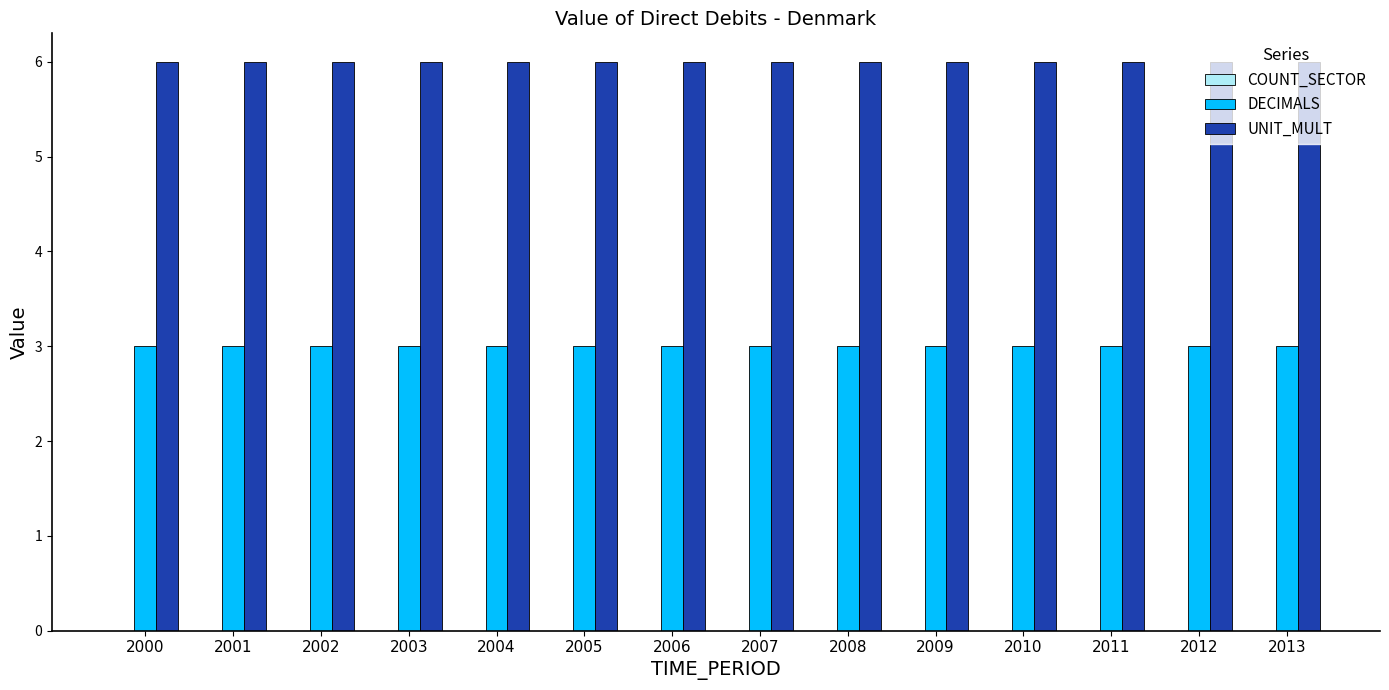

List the series in order of their peak value, lowest first.

DECIMALS, UNIT_MULT